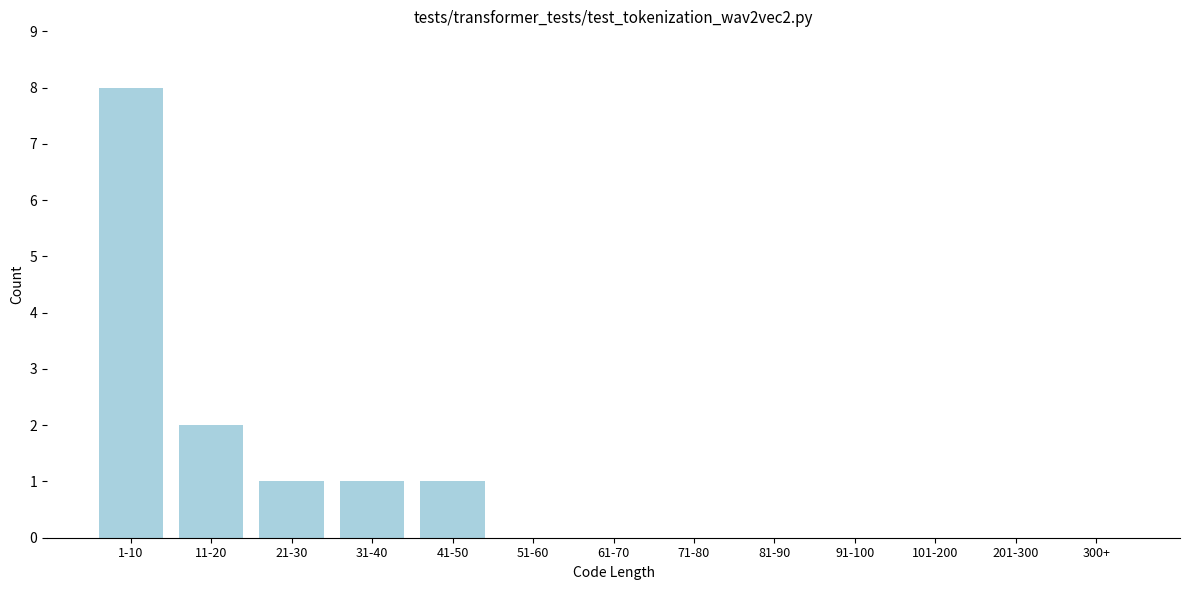

Reading right to left, transcribe all the data shown in this chart.

300+=0	201-300=0	101-200=0	91-100=0	81-90=0	71-80=0	61-70=0	51-60=0	41-50=1	31-40=1	21-30=1	11-20=2	1-10=8